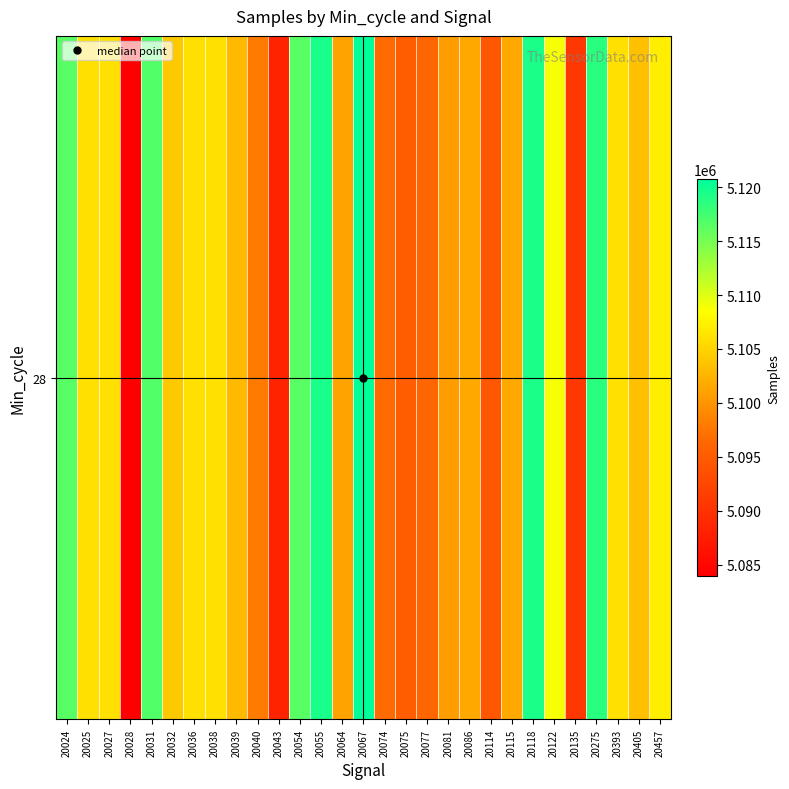

Reading left to right, what are all the values shown in this chart?

5116457	5105952	5106067	5083954	5116762	5104130	5105982	5105982	5103024	5097928	5088350	5116457	5119506	5101116	5120728	5096707	5095188	5096200	5100668	5101582	5094335	5101515	5119305	5108876	5090667	5118583	5105936	5103386	5107216